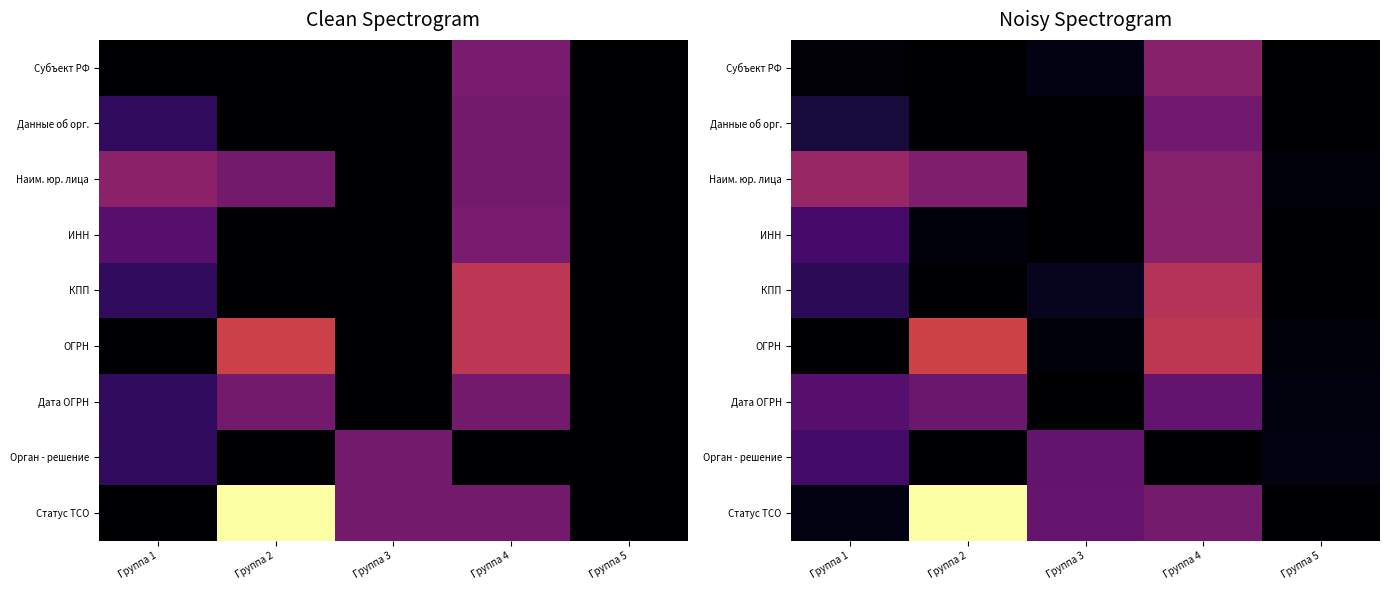

Rank the series by their maximum value, from lowest to highest.

Орган - решение, Дата ОГРН, Данные об орг., ИНН, Субъект РФ, Наим. юр. лица, КПП, ОГРН, Статус ТСО